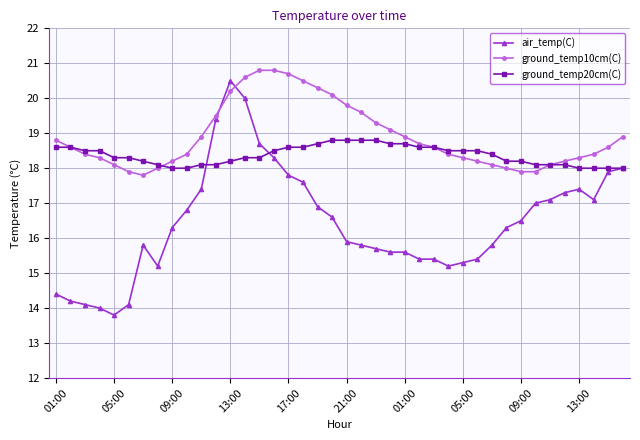

What is the smallest value displayed?

13.8